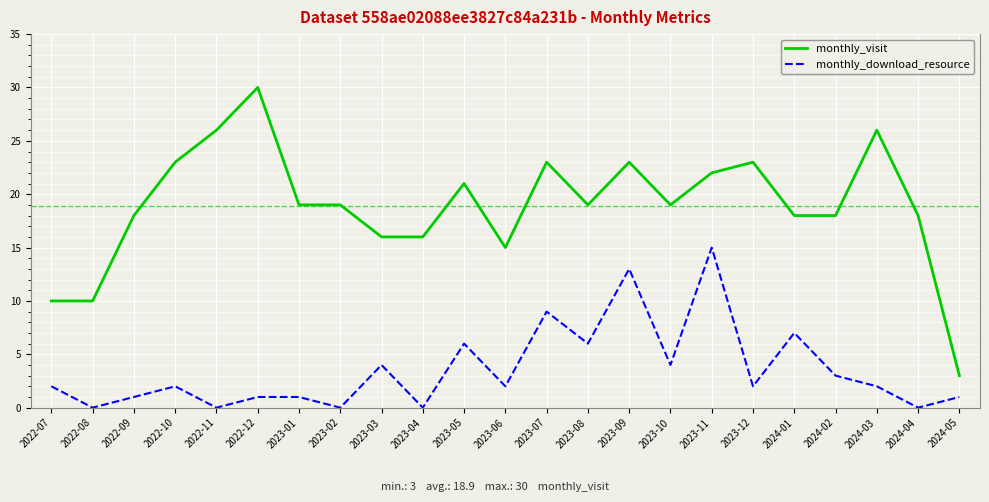

Reading right to left, list all the values displayed in this chart.

monthly_visit: 3	18	26	18	18	23	22	19	23	19	23	15	21	16	16	19	19	30	26	23	18	10	10
monthly_download_resource: 1	0	2	3	7	2	15	4	13	6	9	2	6	0	4	0	1	1	0	2	1	0	2